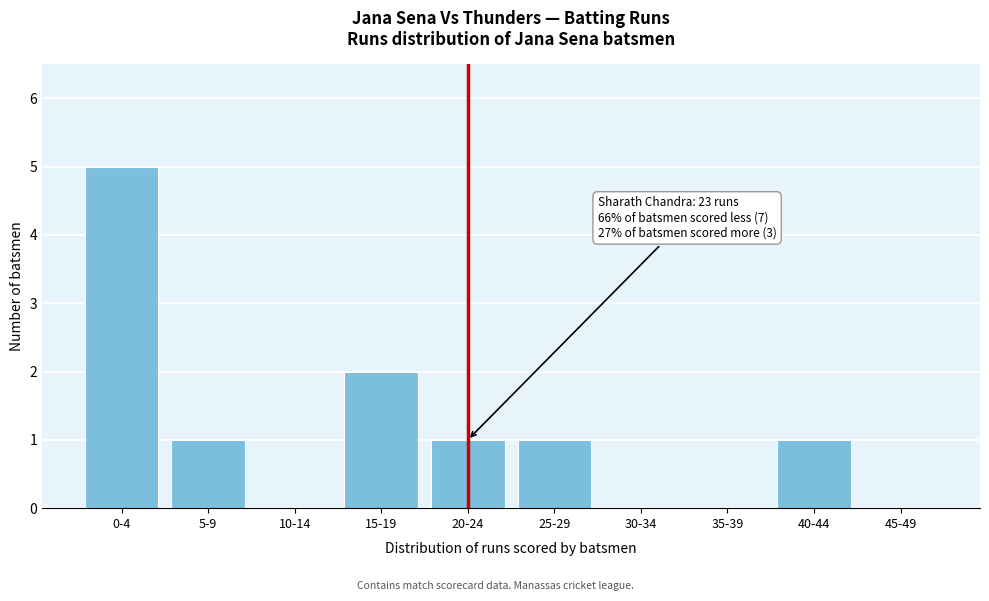

Reading left to right, list all the values displayed in this chart.

0-4=5	5-9=1	10-14=0	15-19=2	20-24=1	25-29=1	30-34=0	35-39=0	40-44=1	45-49=0